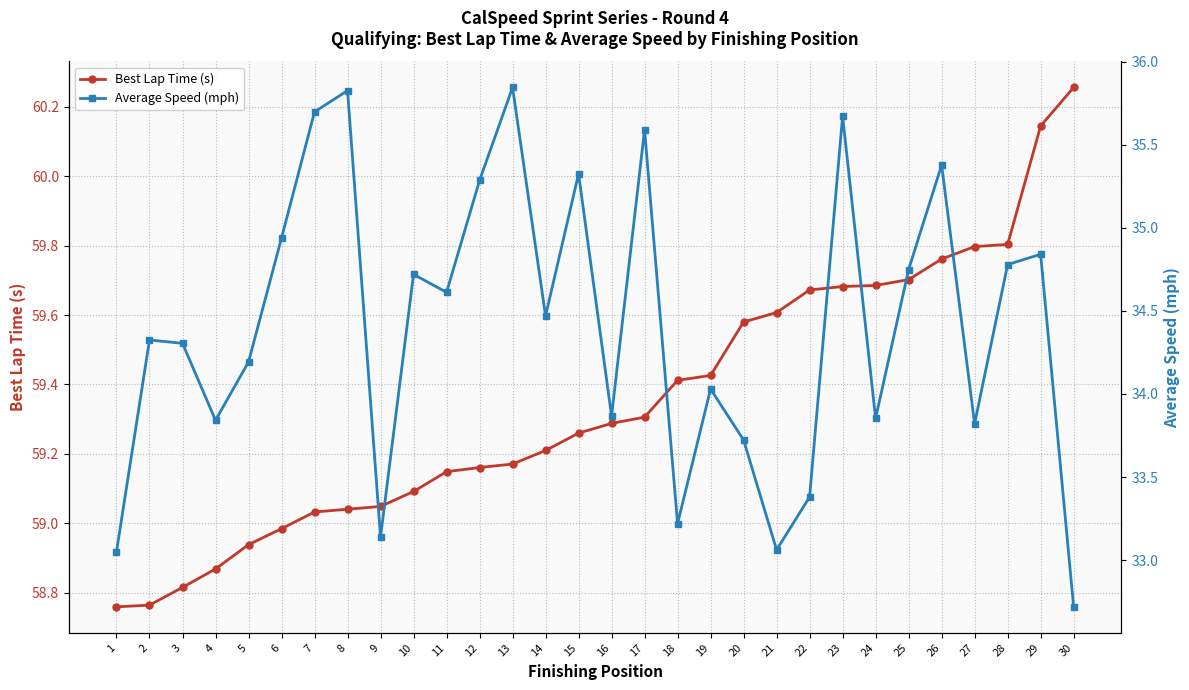

True or false: Best Lap Time (s) has a value of 86.1 at 7.

False